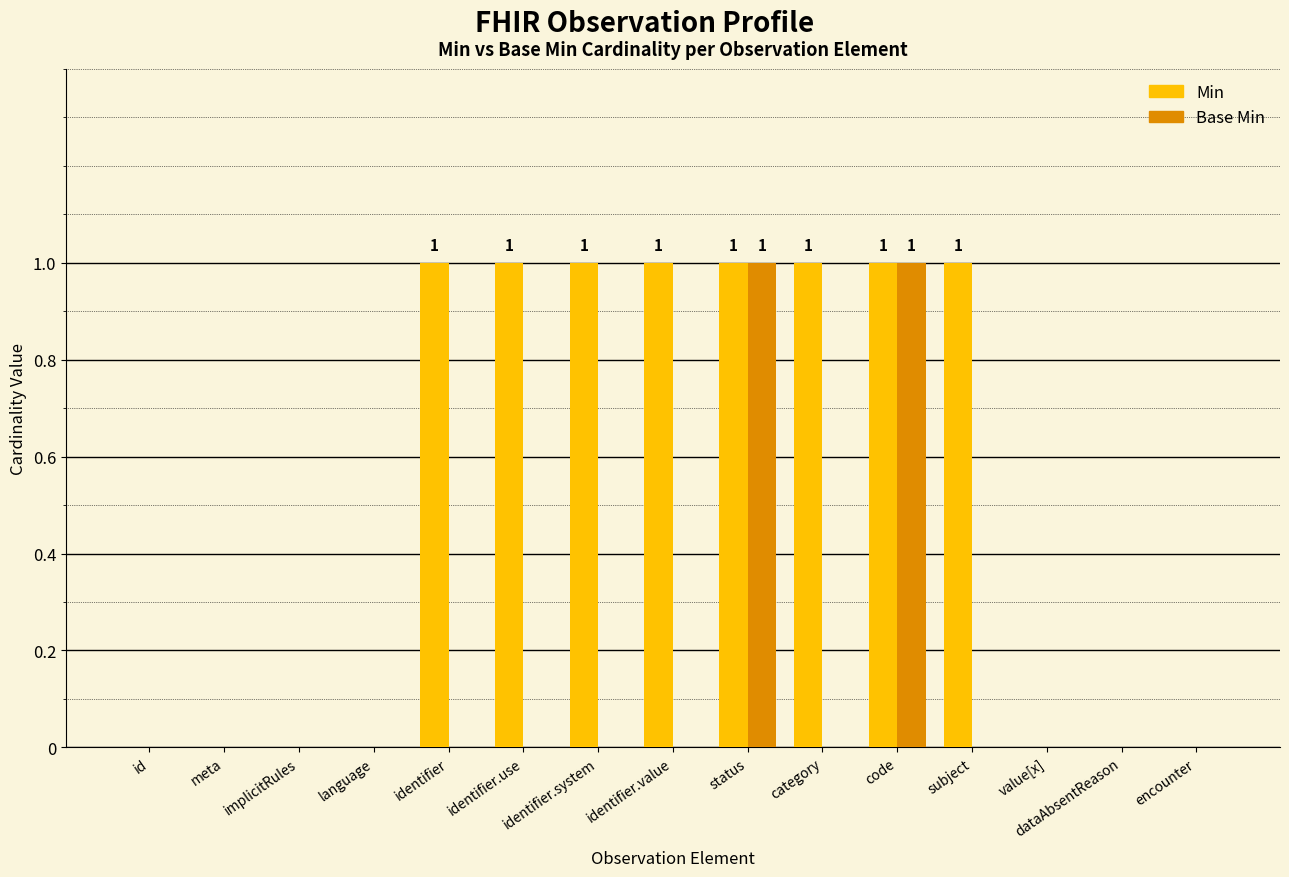

Between implicitRules and identifier.use, which series saw the biggest shift?

Min